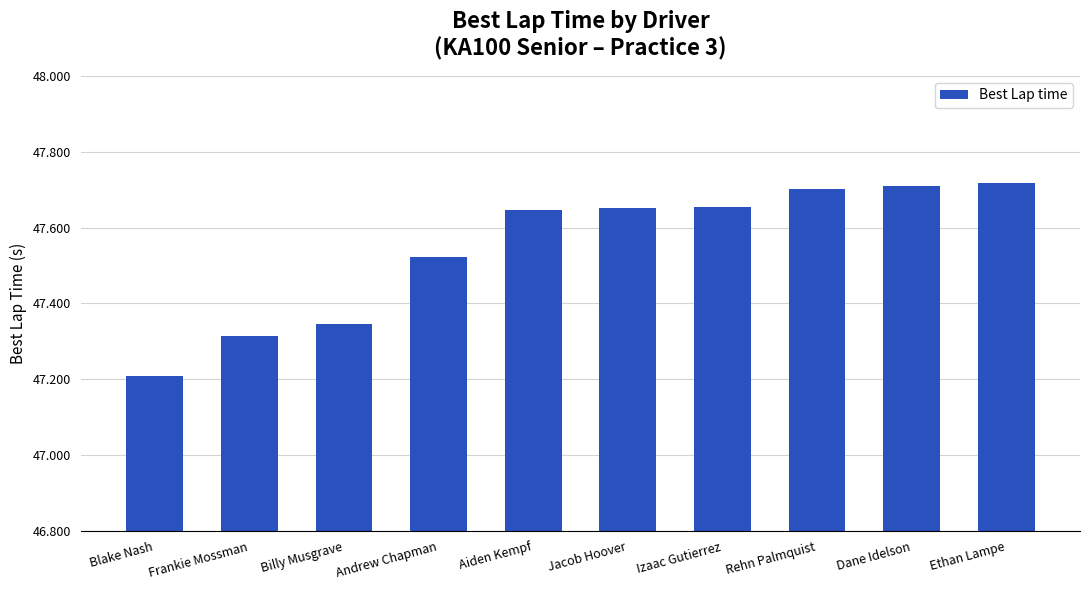

What is the sum of the values at Aiden Kempf and Rehn Palmquist?

95.3